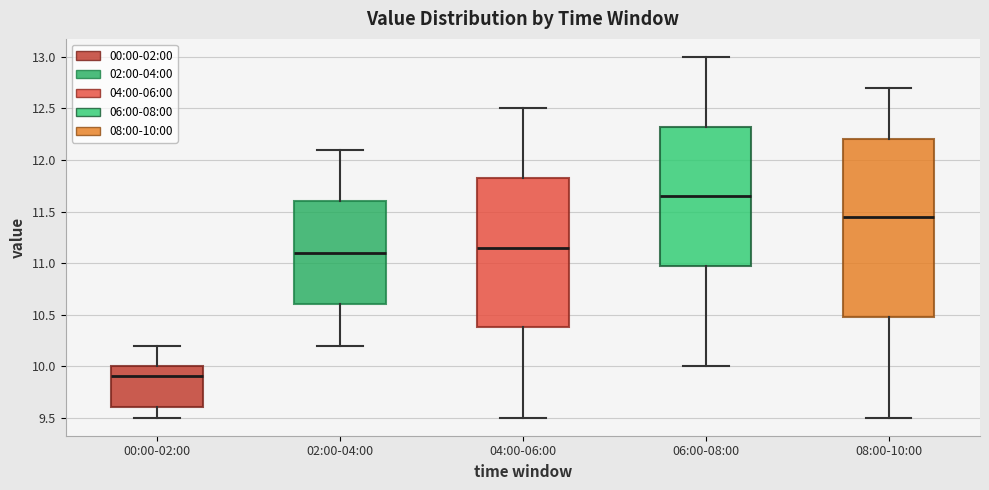

Reading left to right, transcribe this box plot: for each box, give where its median line is, the range the box spans, and where its two whiskers end, as read against the y-axis. The values are not printed on the chart, so give them approximately, as read against the axis.

00:00-02:00: median 9.90, box 9.60 to 10.00, whiskers 9.50 to 10.20
02:00-04:00: median 11.10, box 10.60 to 11.60, whiskers 10.20 to 12.10
04:00-06:00: median 11.15, box 10.40 to 11.85, whiskers 9.50 to 12.50
06:00-08:00: median 11.65, box 11.00 to 12.35, whiskers 10.00 to 13.00
08:00-10:00: median 11.45, box 10.50 to 12.20, whiskers 9.50 to 12.70